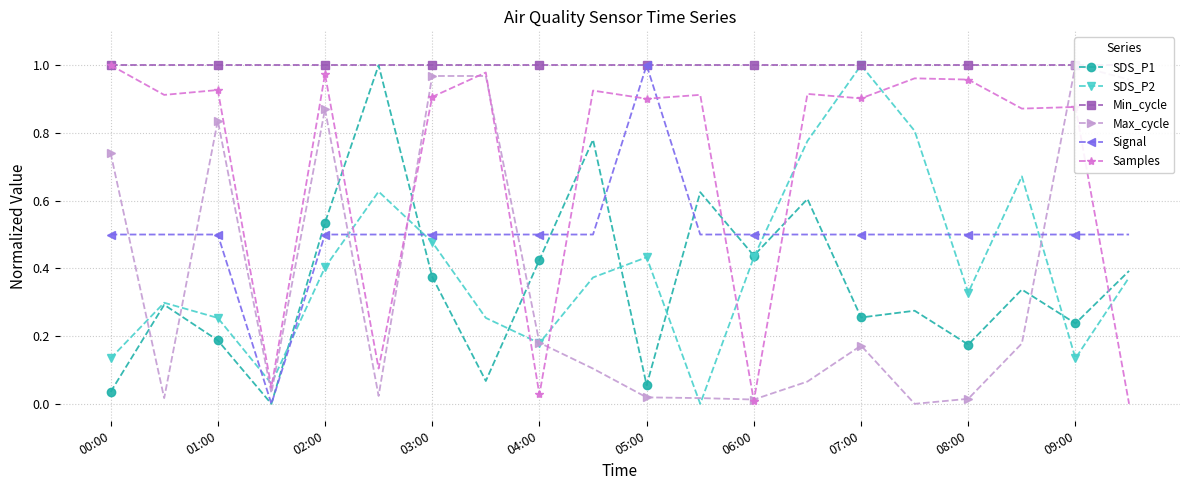

In SDS_P2, how many points are lower than both neighbors (excluding endpoints)?

5